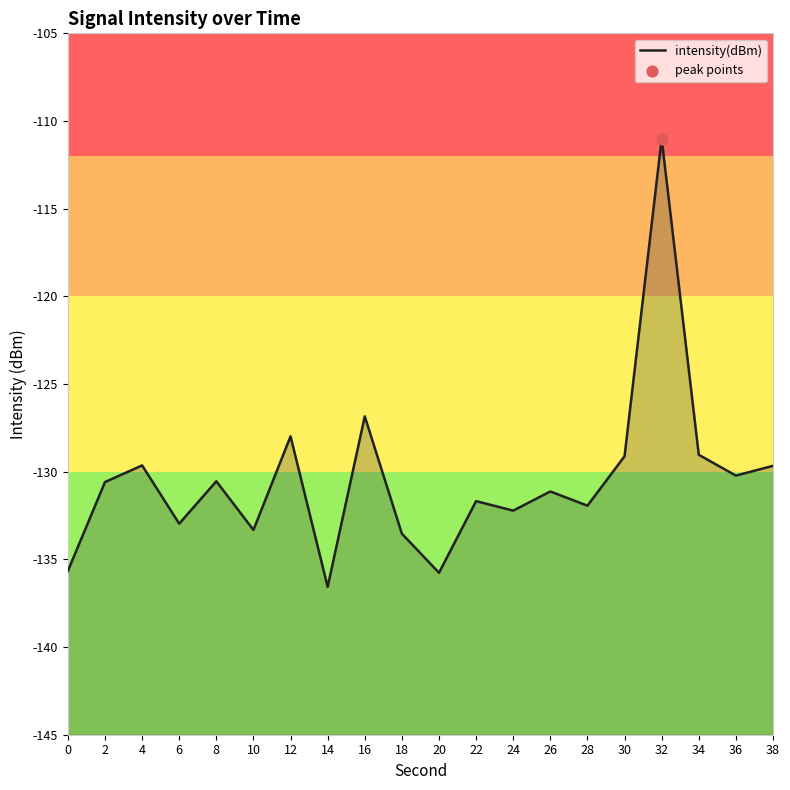

Between 32 and 16, which is larger?

32